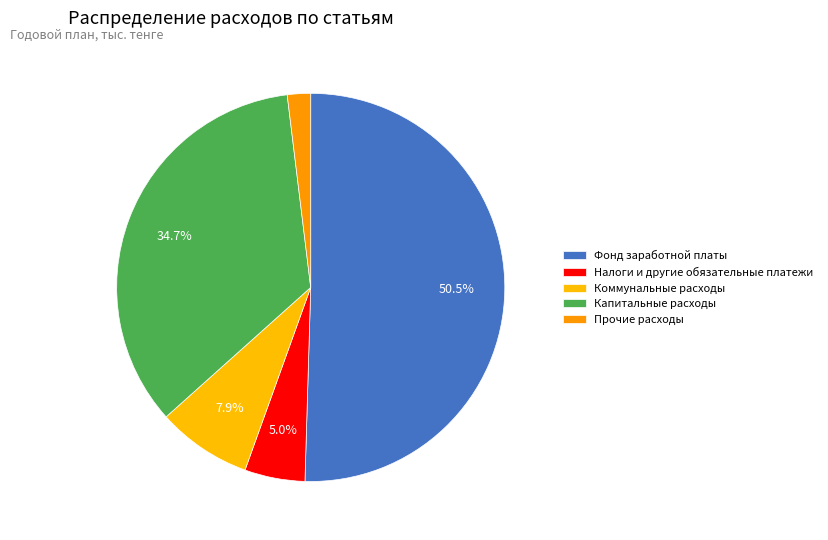

To the nearest percent, what is the combined percentage of Коммунальные расходы and Фонд заработной платы?

58%